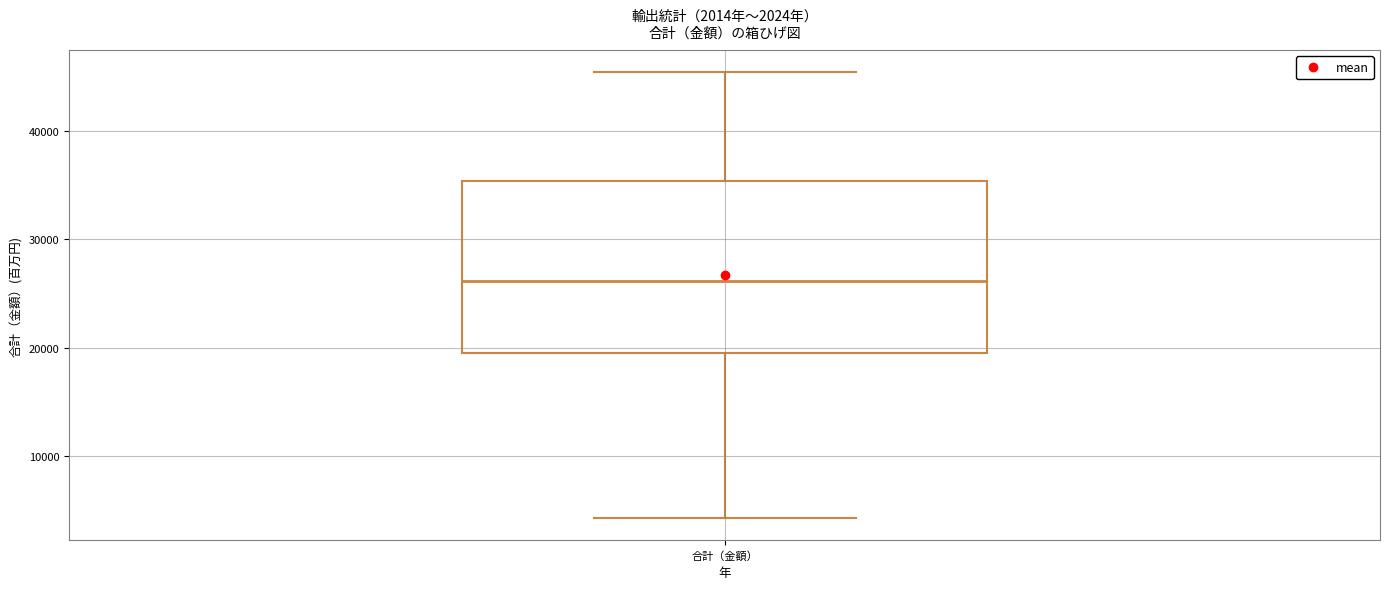

Read this box plot against the y-axis: the position of the median line, the range covered by the box, and the ends of both whiskers. The values are not printed on the chart, so give them approximately, as read against the axis.

median 26000, box 19000 to 35000, whiskers 4000 to 45000